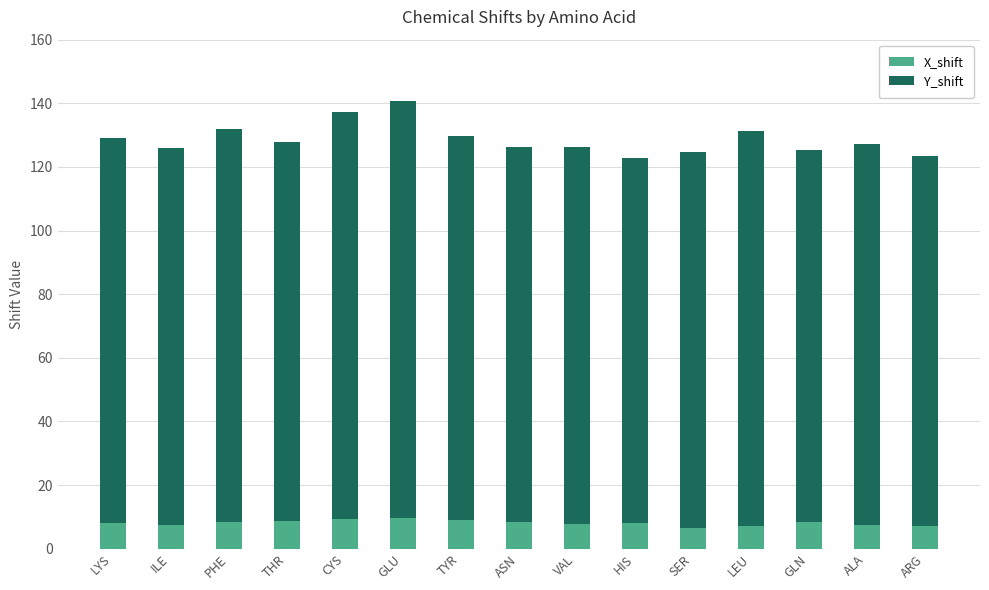

Read the X_shift value at HIS.

8.2